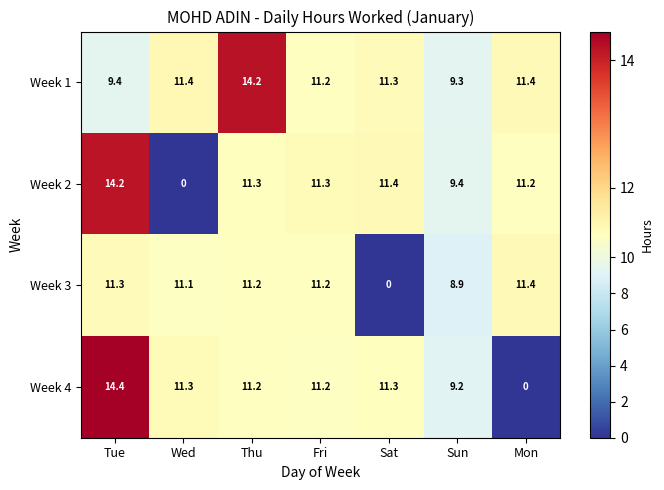

Reading left to right, transcribe all the data shown in this chart.

Week 1: Tue=9.4	Wed=11.4	Thu=14.2	Fri=11.2	Sat=11.3	Sun=9.3	Mon=11.4
Week 2: Tue=14.2	Wed=0.0	Thu=11.3	Fri=11.3	Sat=11.4	Sun=9.4	Mon=11.2
Week 3: Tue=11.3	Wed=11.1	Thu=11.2	Fri=11.2	Sat=0.0	Sun=8.9	Mon=11.4
Week 4: Tue=14.4	Wed=11.3	Thu=11.2	Fri=11.2	Sat=11.3	Sun=9.2	Mon=0.0